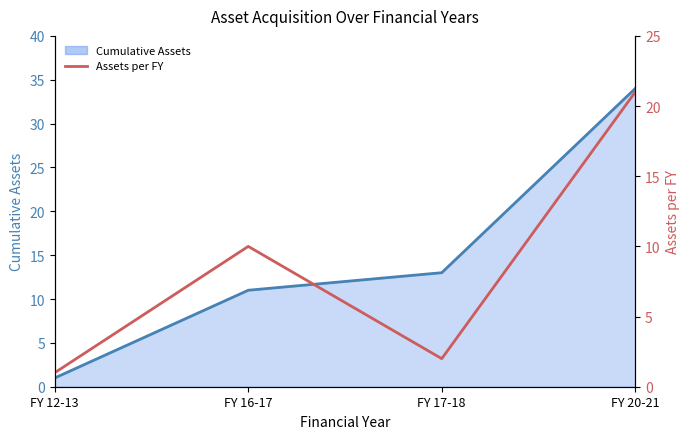

Is it true that the value at FY 20-21 is 21?

True